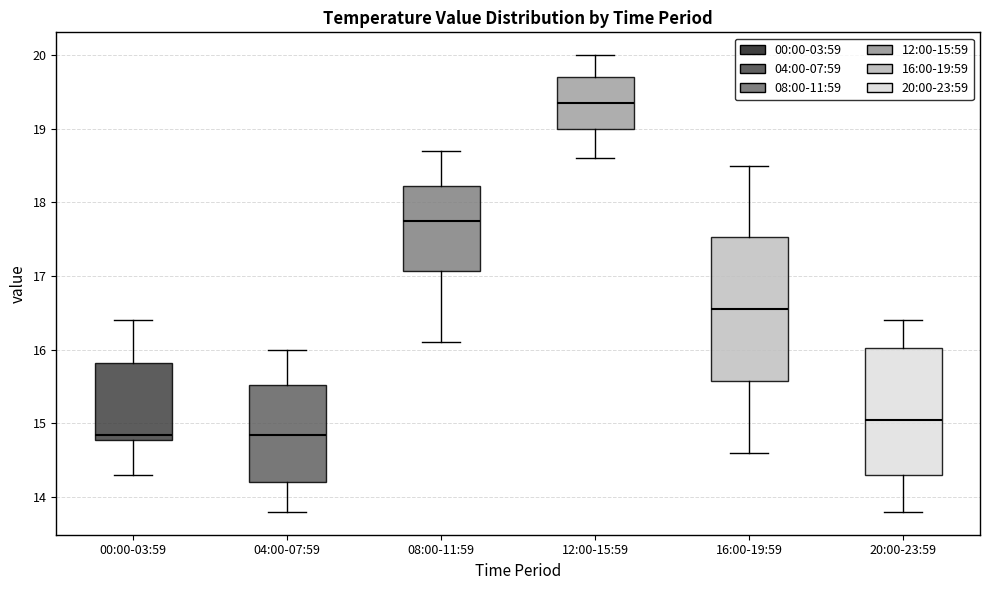

Reading left to right, transcribe this box plot: for each box, give where its median line is, the range the box spans, and where its two whiskers end, as read against the y-axis. The values are not printed on the chart, so give them approximately, as read against the axis.

00:00-03:59: median 14.9, box 14.8 to 15.8, whiskers 14.3 to 16.4
04:00-07:59: median 14.9, box 14.2 to 15.5, whiskers 13.8 to 16.0
08:00-11:59: median 17.8, box 17.1 to 18.2, whiskers 16.1 to 18.7
12:00-15:59: median 19.4, box 19.0 to 19.7, whiskers 18.6 to 20.0
16:00-19:59: median 16.6, box 15.6 to 17.5, whiskers 14.6 to 18.5
20:00-23:59: median 15.1, box 14.3 to 16.0, whiskers 13.8 to 16.4